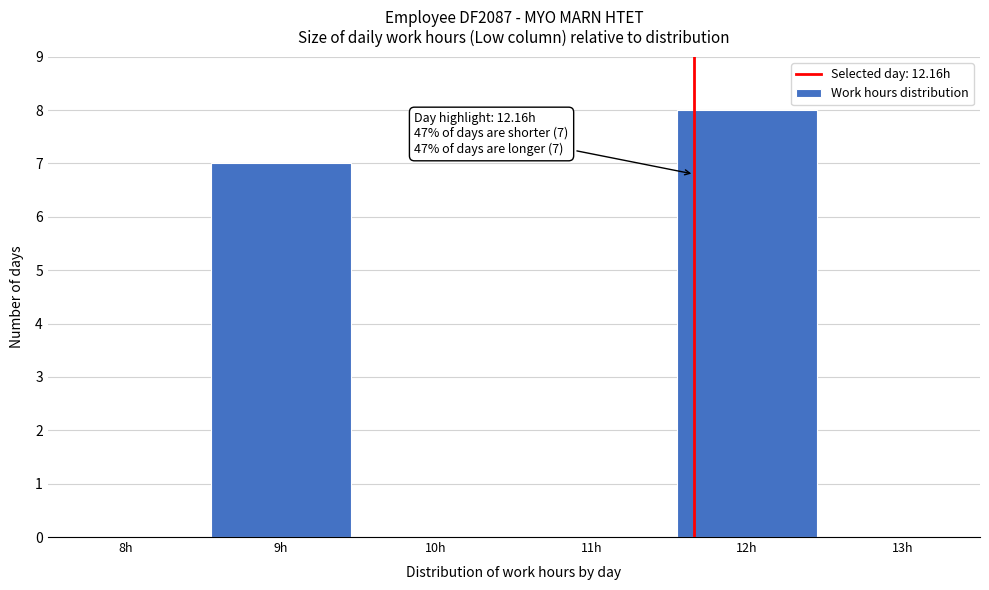

Reading left to right, list all the values displayed in this chart.

8h=0	9h=7	10h=0	11h=0	12h=8	13h=0